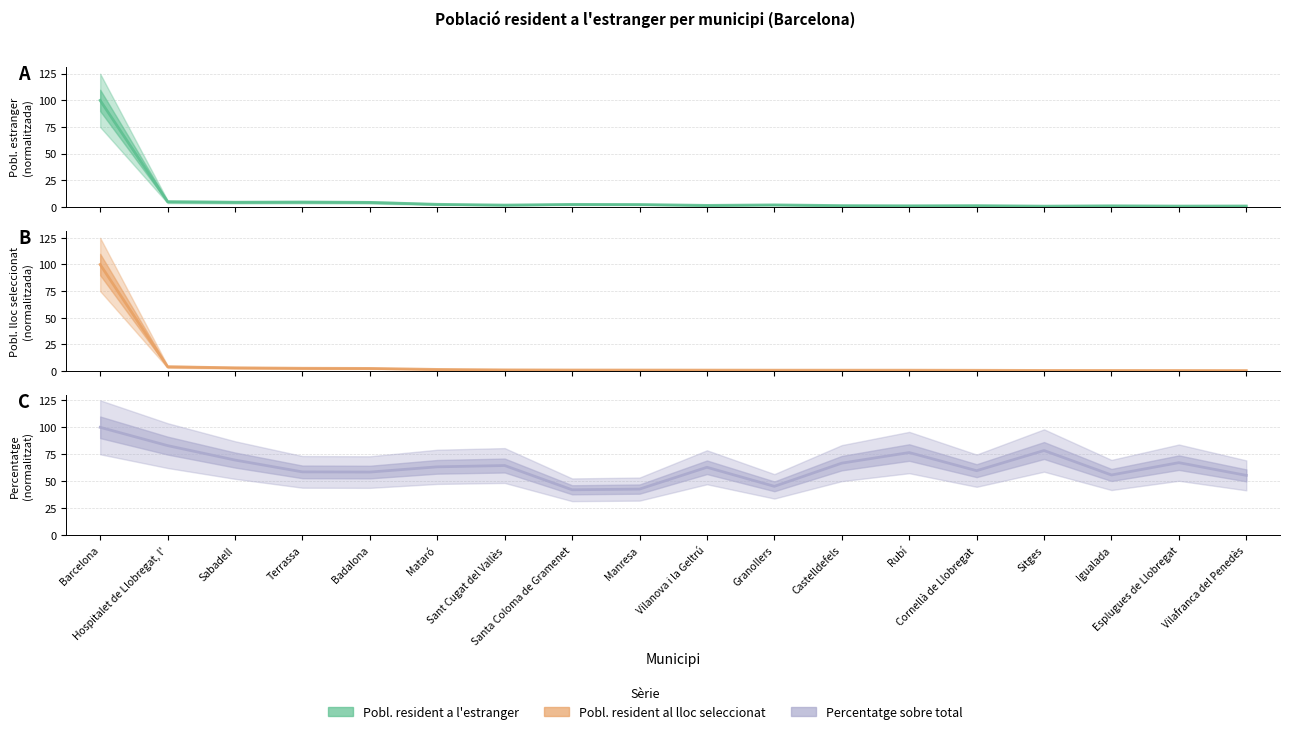

What is the total value across all series at Rubí?

78.7